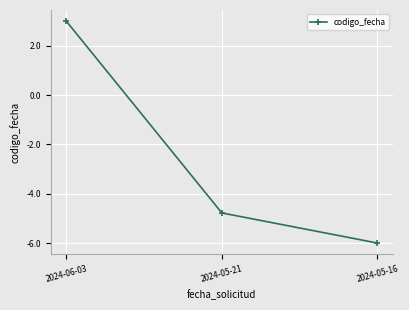

How many values are below zero?

2